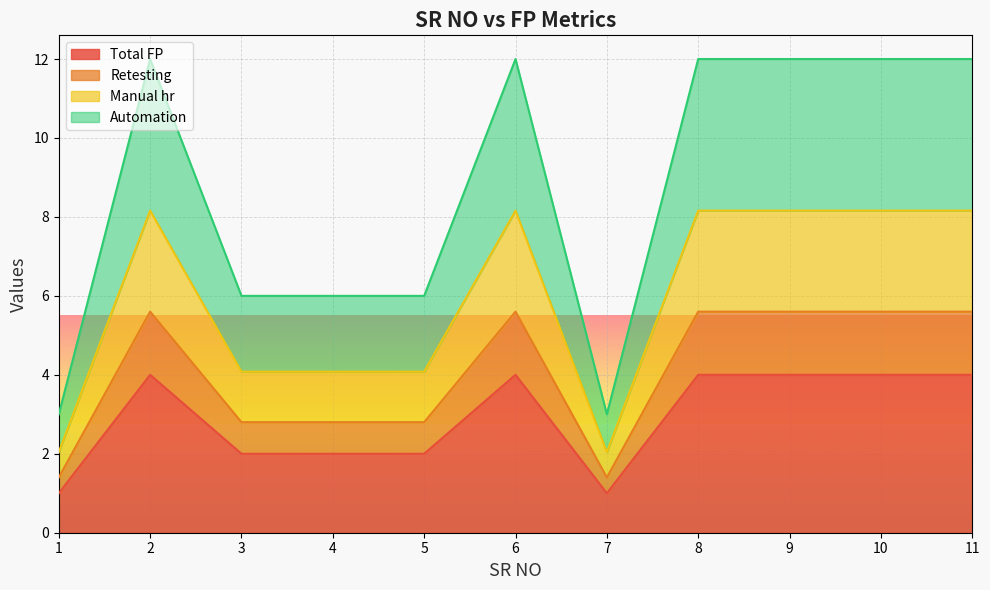

True or false: Total FP has a value of 2.0 at 4.

True